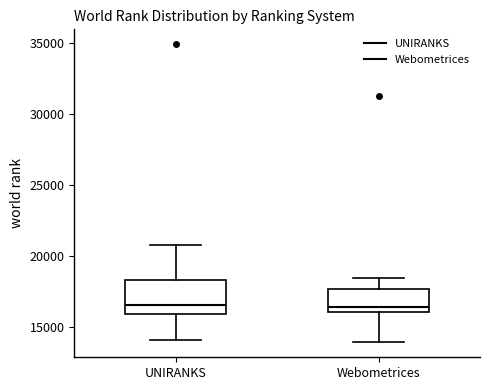

Reading left to right, transcribe this box plot: for each box, give where its median line is, the range the box spans, and where its two whiskers end, as read against the y-axis. The values are not printed on the chart, so give them approximately, as read against the axis.

UNIRANKS: median 16500, box 16000 to 18500, whiskers 14000 to 21000
Webometrices: median 16500, box 16000 to 17500, whiskers 14000 to 18500